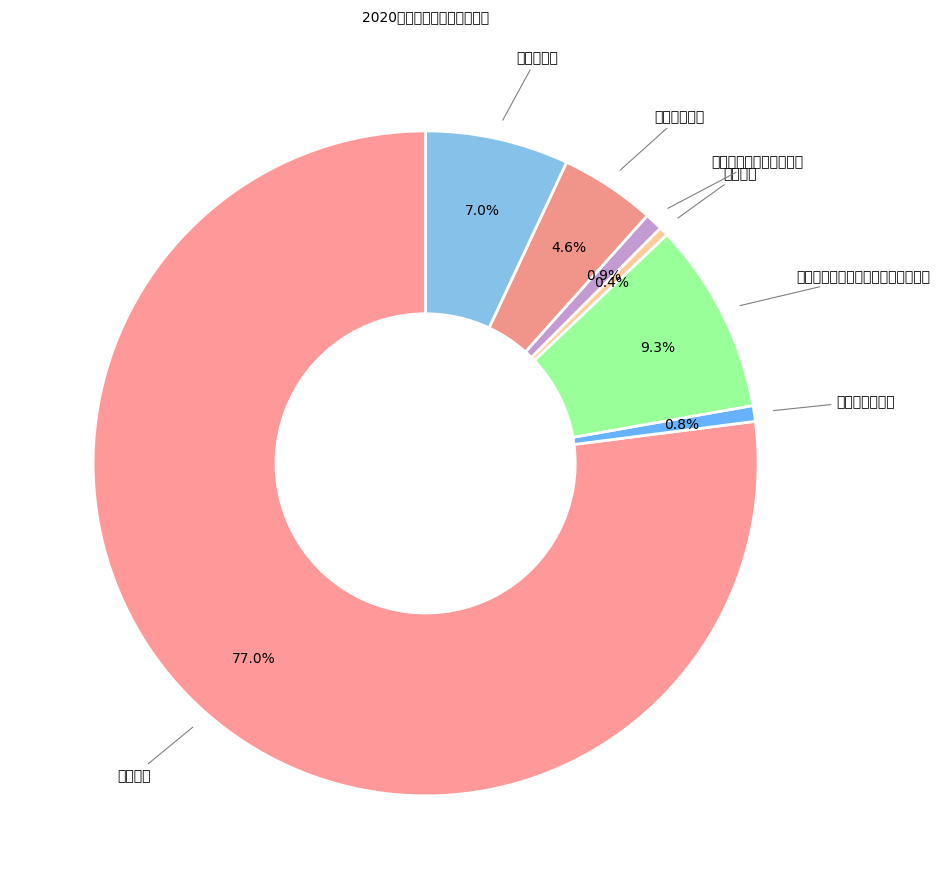

Which slice is the largest?

技校教育